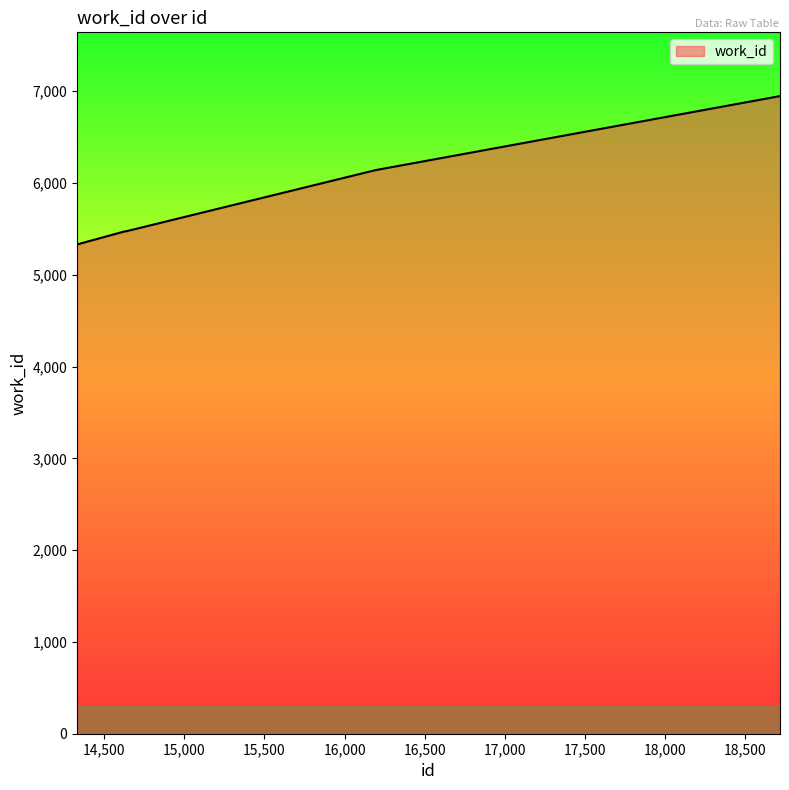

What is the difference between the maximum and minimum values?

1616